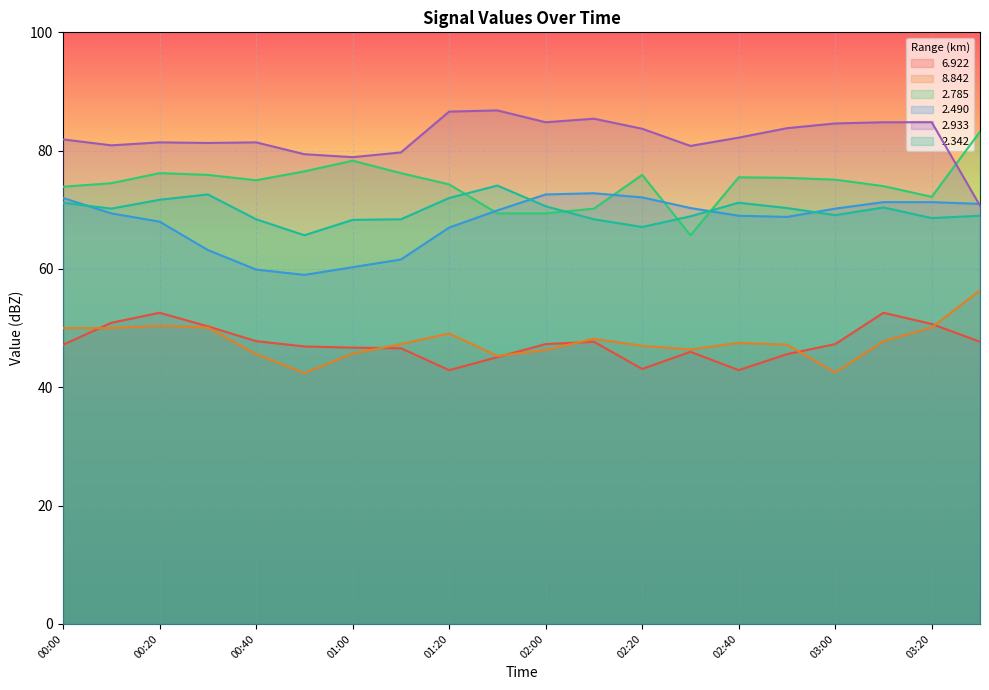

Rank the series by their maximum value, from highest to lowest.

2.933, 2.785, 2.342, 2.490, 8.842, 6.922